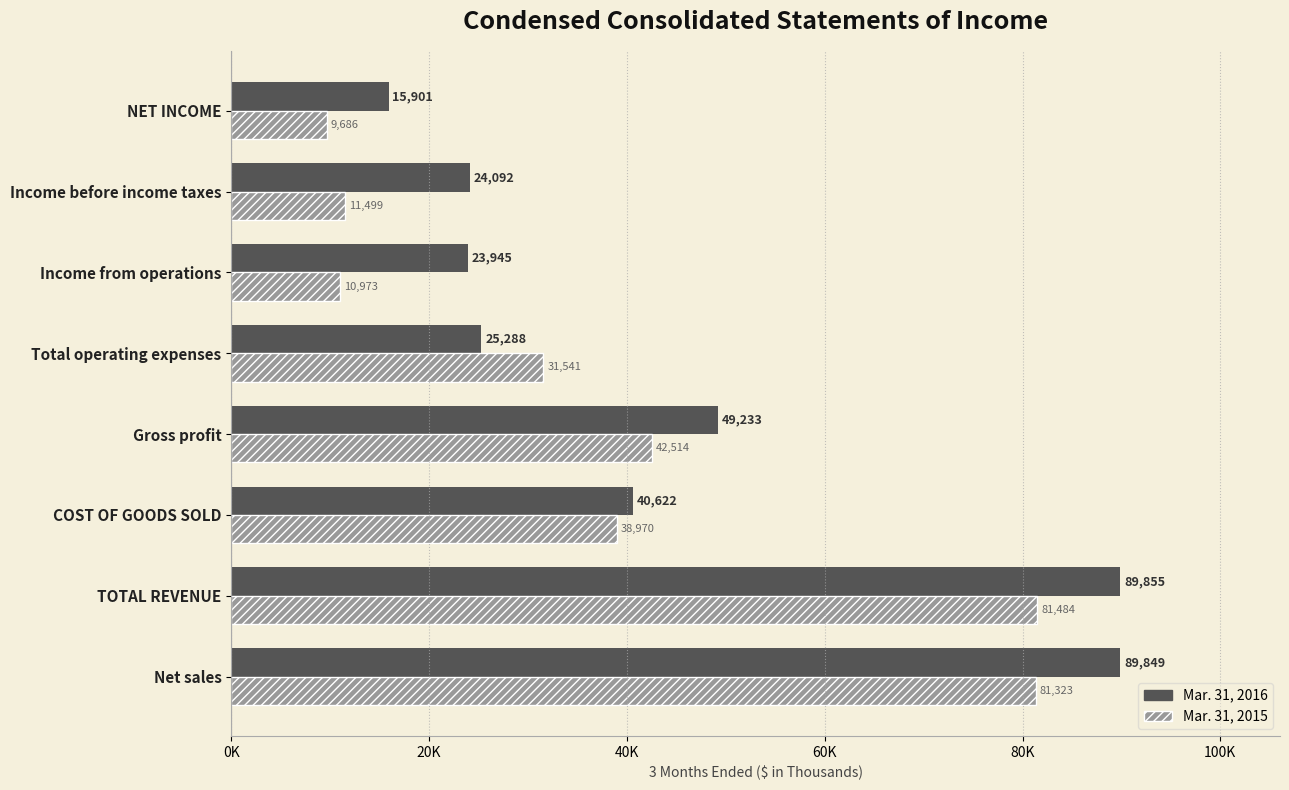

At which category is the sum across all series the highest?

TOTAL REVENUE